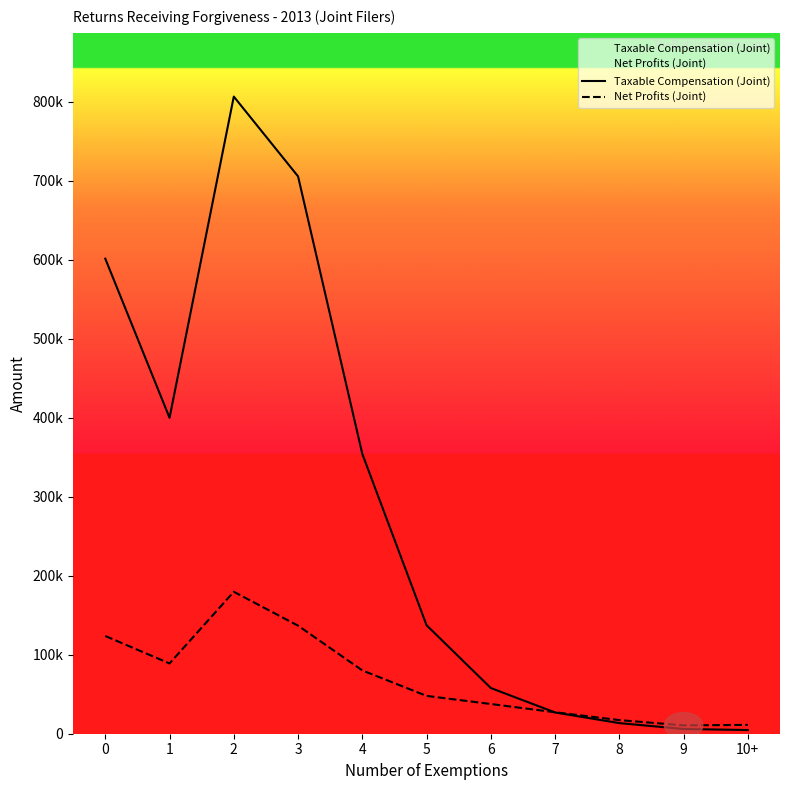

Where is the first local minimum for Net Profits (Joint)?

1